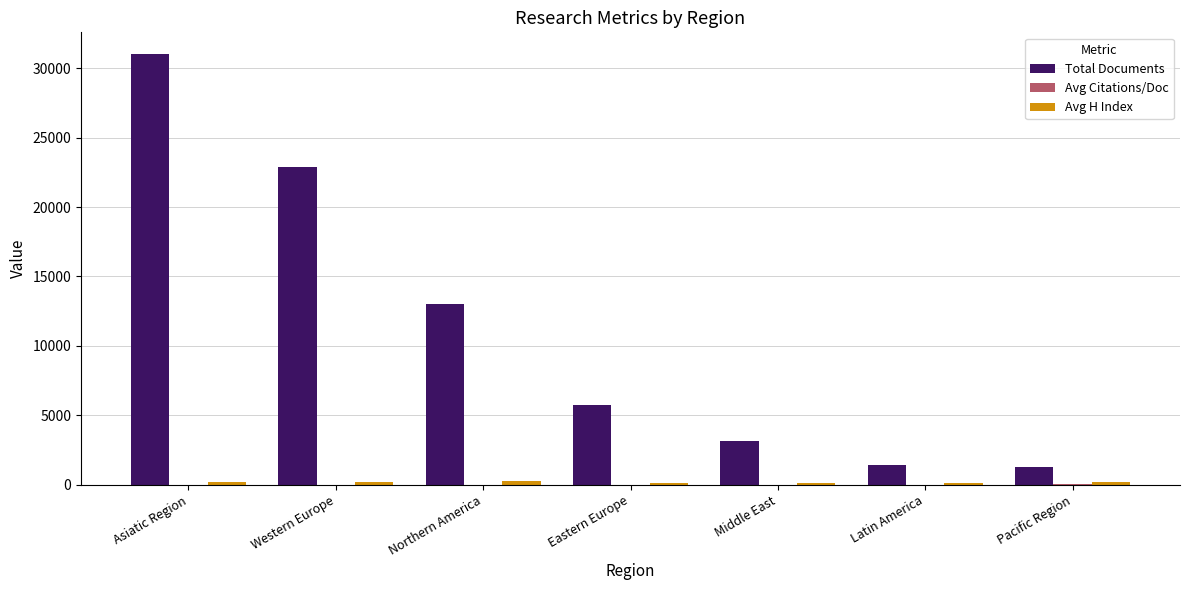

Which category has the highest value across all series?

Asiatic Region